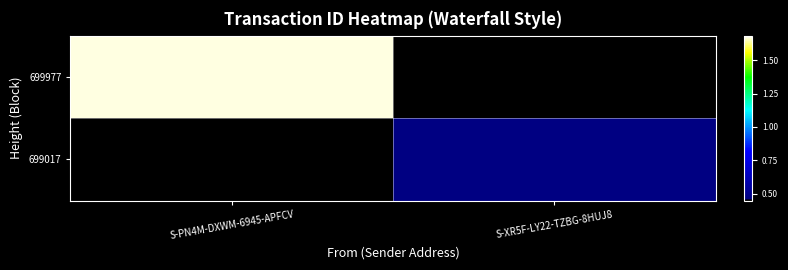

At which category does the chart reach its peak across all series?

S-PN4M-DXWM-6945-APFCV